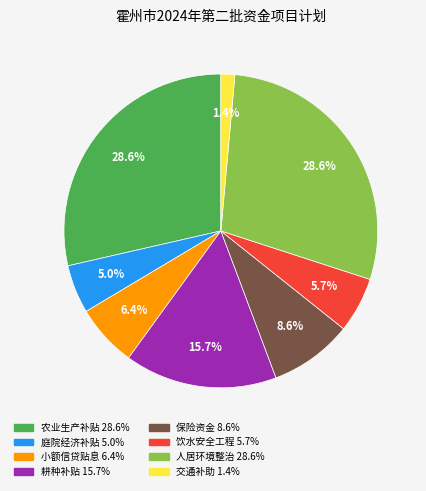

Is there a majority slice in this chart?

No